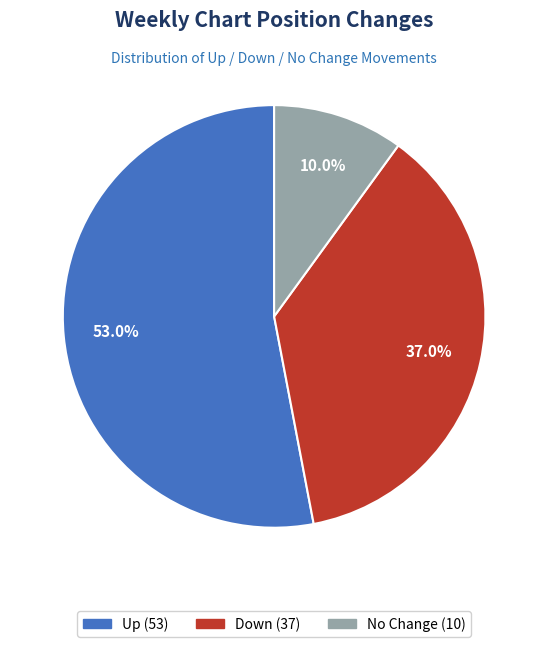

Is there a majority slice in this chart?

Yes